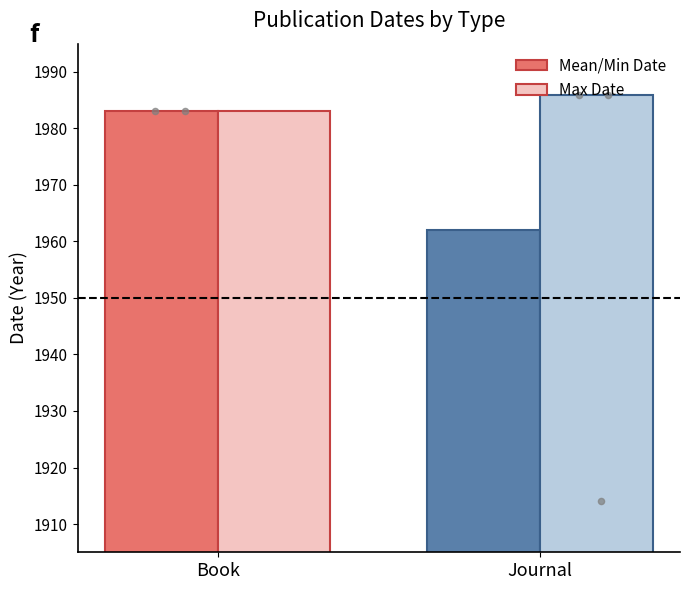

Which series reaches the maximum Y coordinate?

Max Date